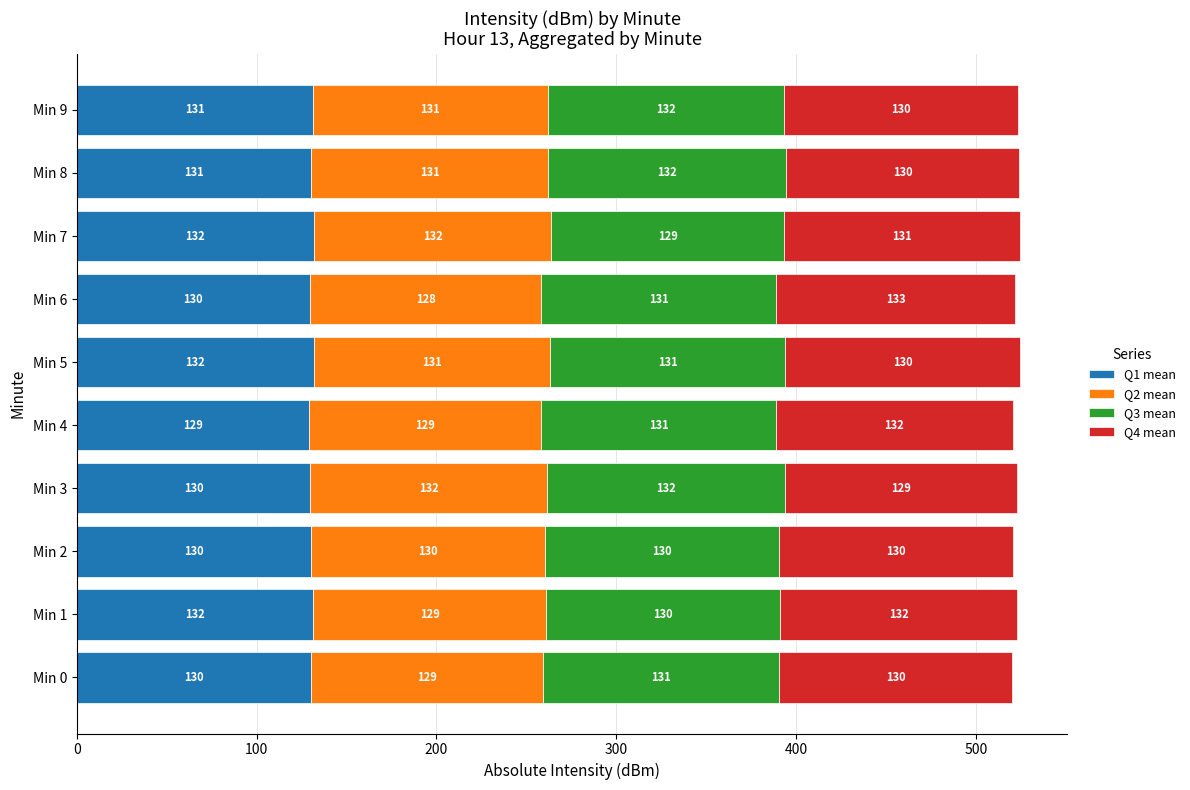

The Q1 mean series shows 129.9 at Min 3. True or false?

True